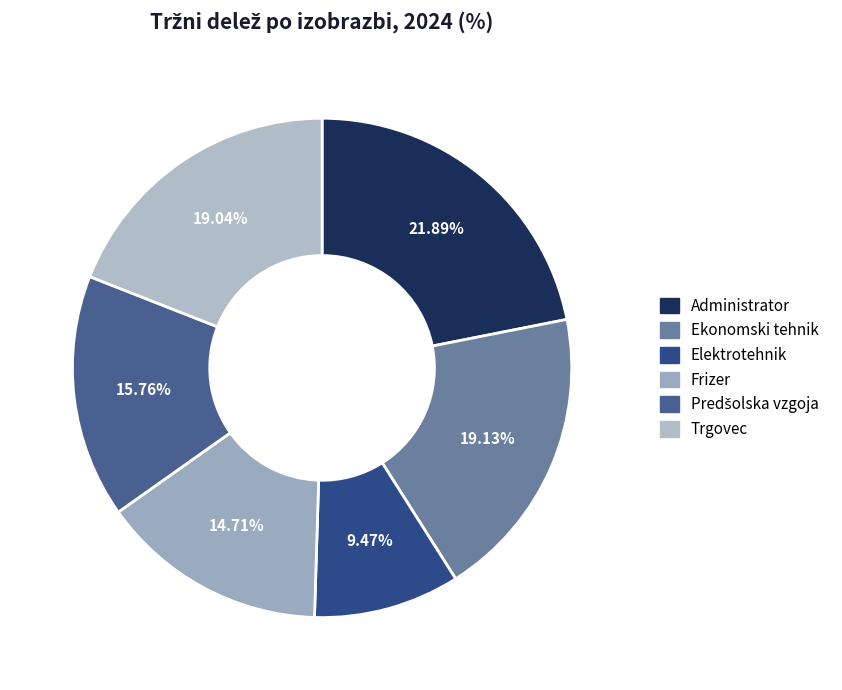

How many segments does this pie chart have?

6